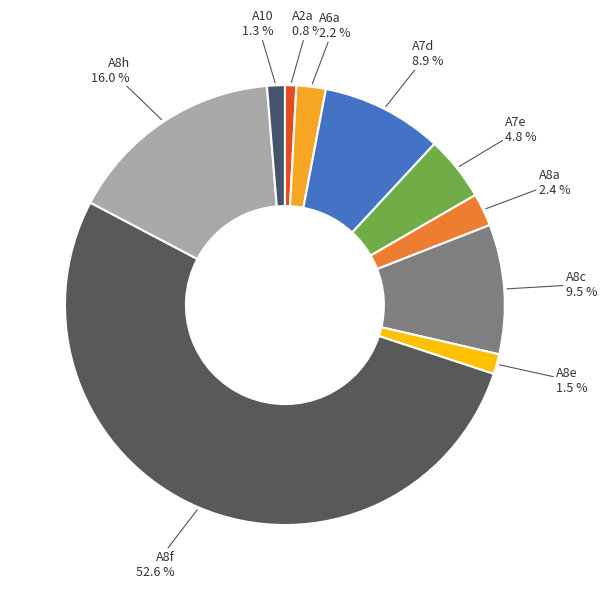

What is the ratio of the value at A10 to the value at A7e?

0.3